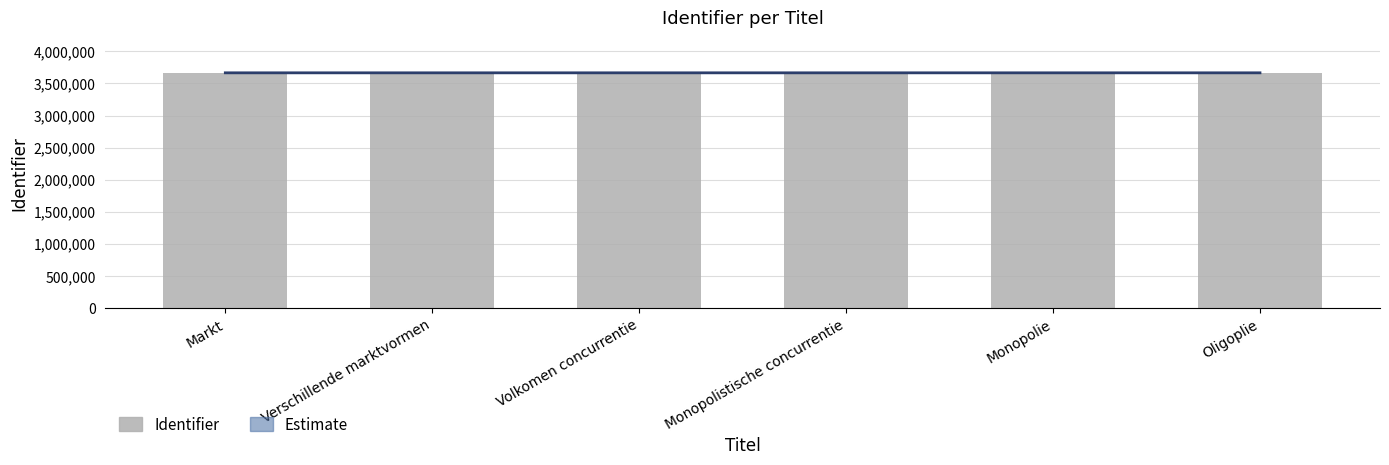

What is the total value across all series at Oligoplie?

7331593